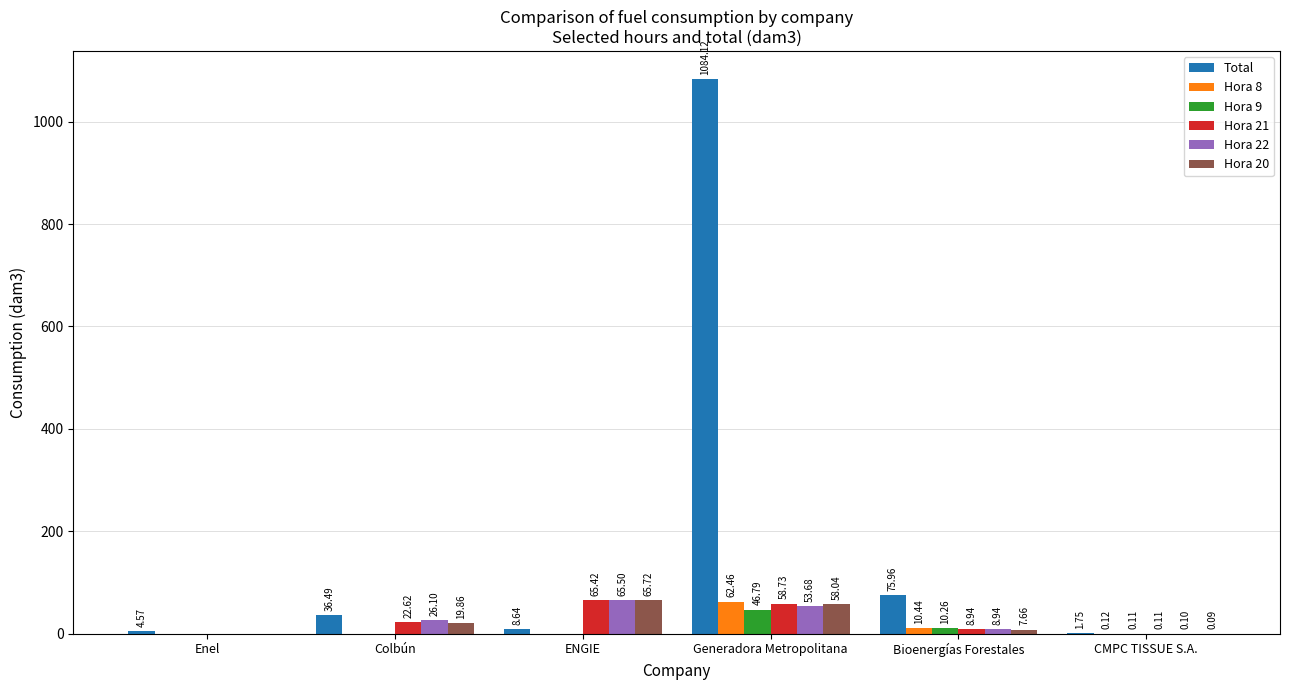

What is the sum of the Hora 22 values at CMPC TISSUE S.A. and ENGIE?

65.6